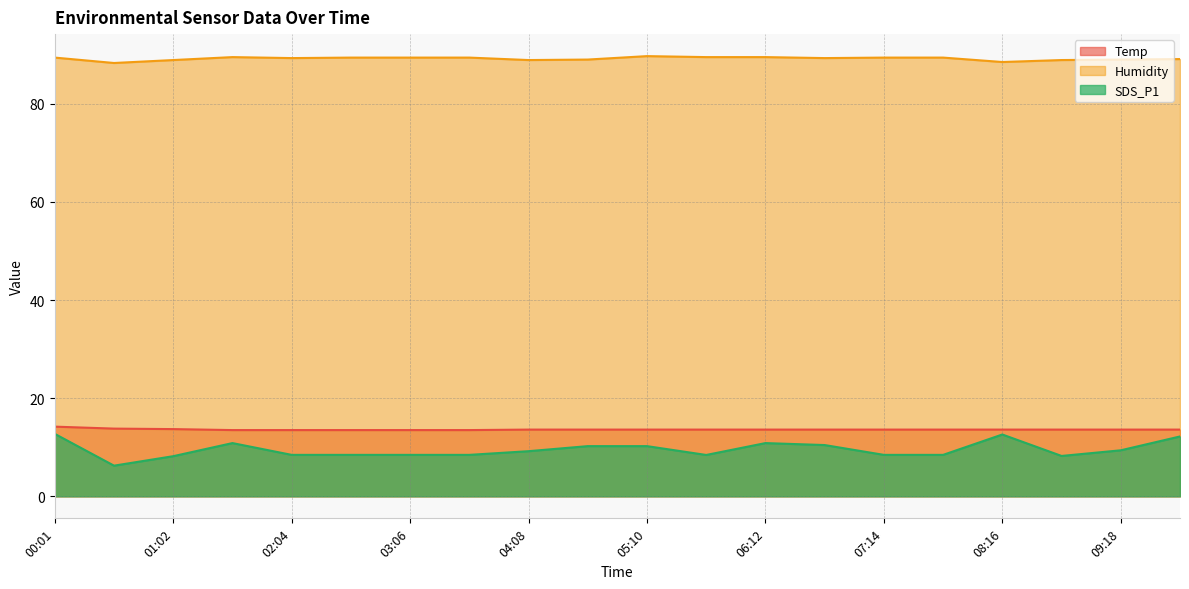

What is the difference between the second highest and minimum values in the Humidity series?

1.2